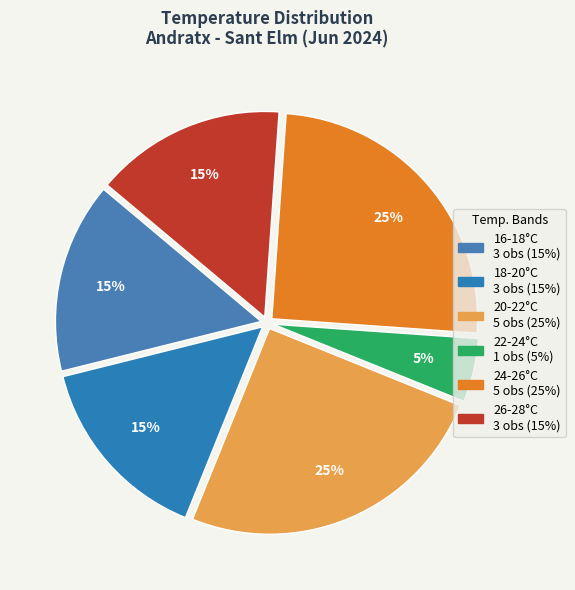

Count the number of slices in the pie.

6